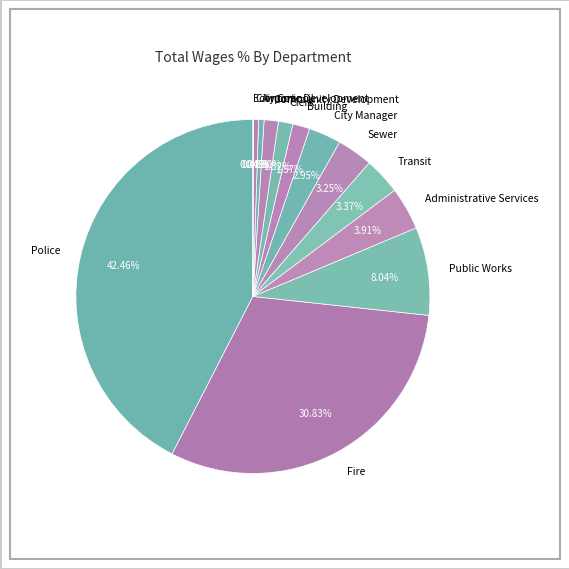

Do Transit and Administrative Services together represent more than half of the pie?

No